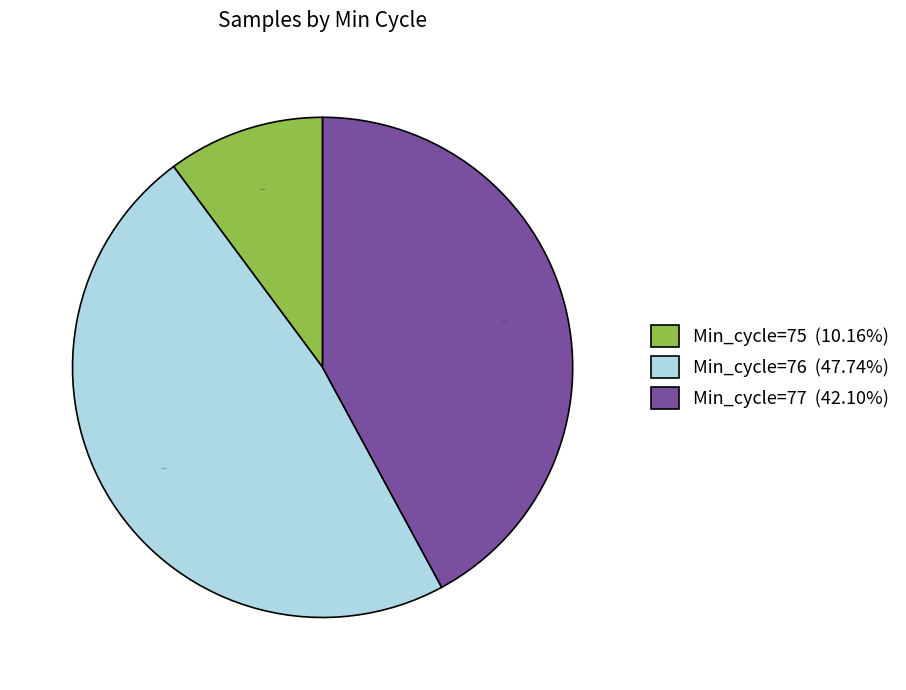

Is the sum of Min_cycle=77 (42.10%) and Min_cycle=75 (10.16%) greater than half?

Yes